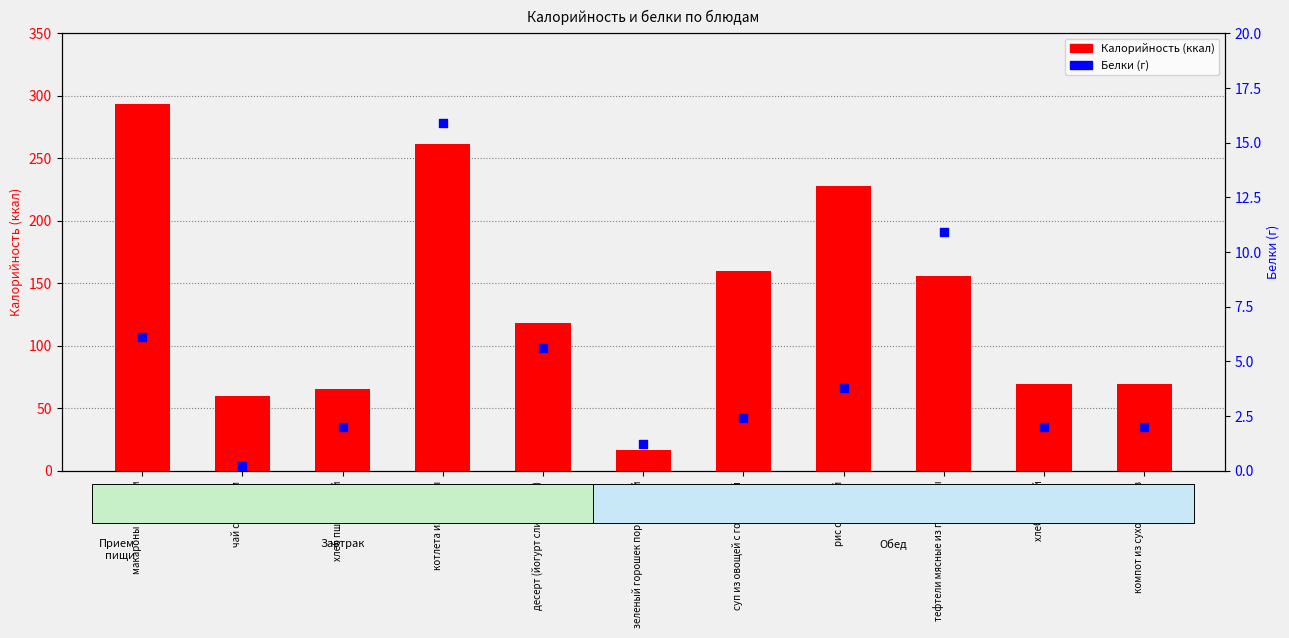

What is the total value across all series at рис отварной?

231.8